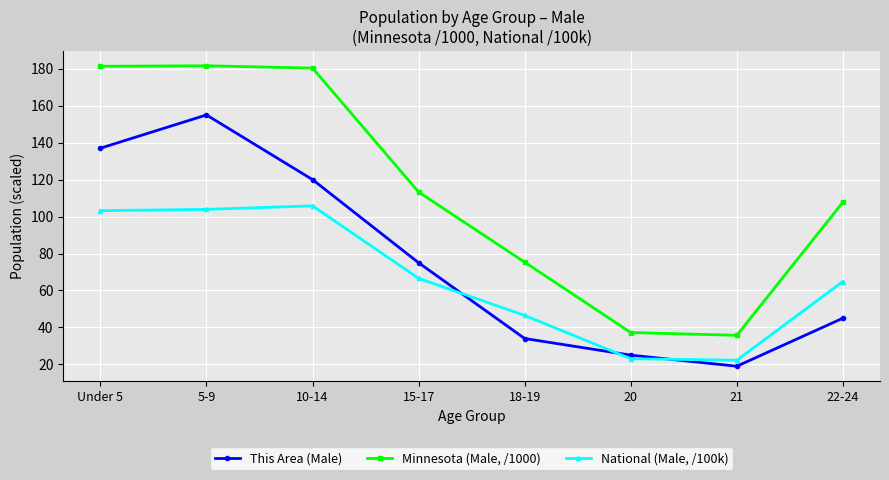

True or false: This Area (Male) and Minnesota (Male, /1000) cross at least once.

False